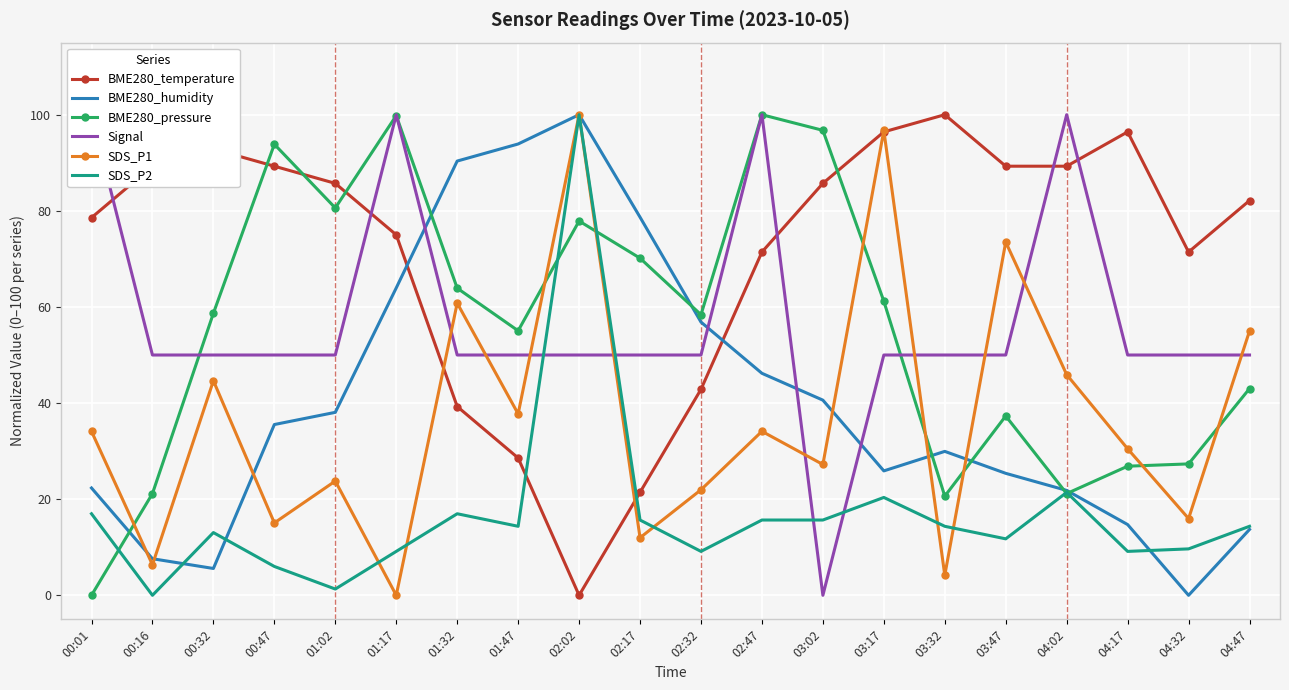

True or false: BME280_temperature and Signal cross at least once.

True